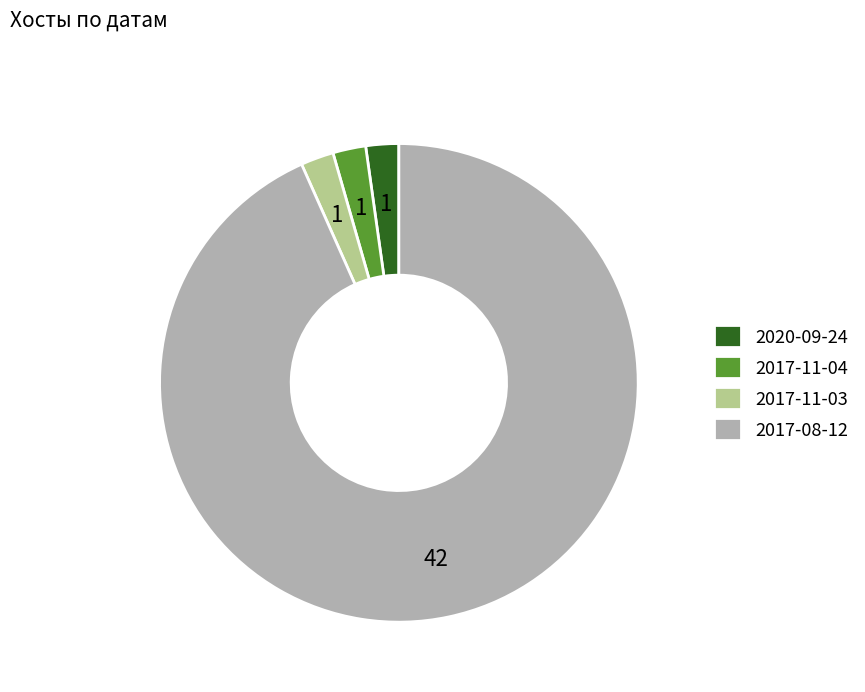

Combined, do 2020-09-24 and 2017-08-12 account for over 50%?

Yes